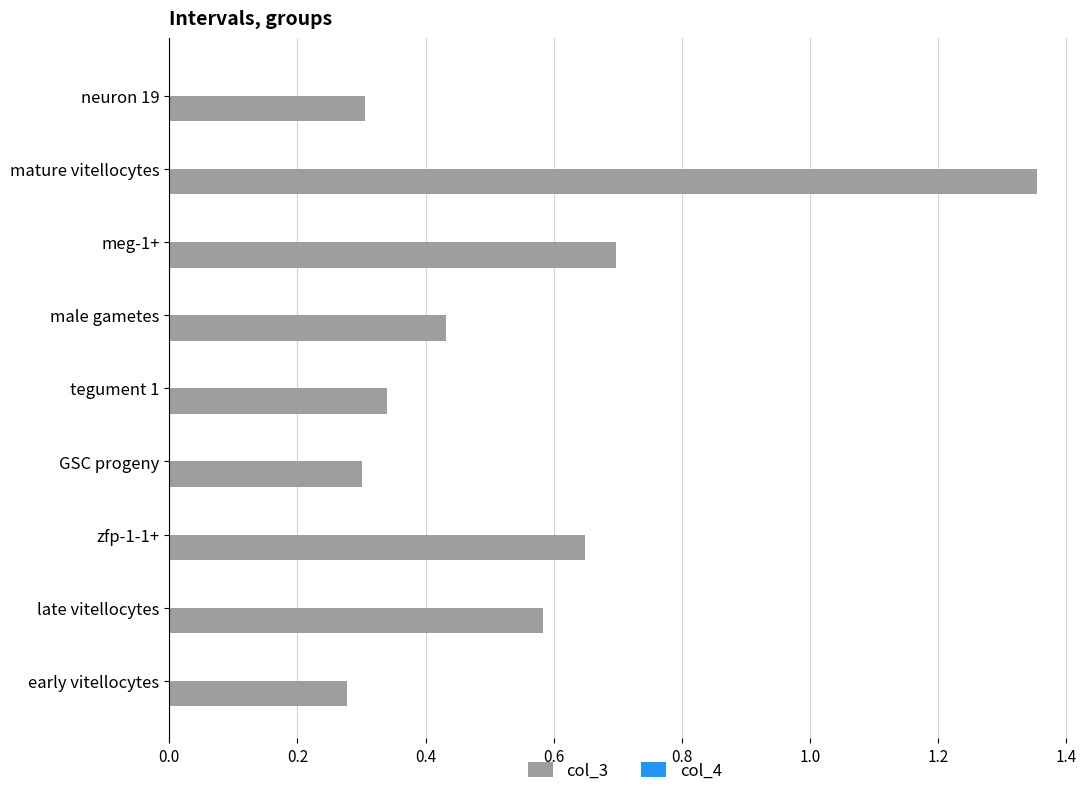

Which series has the largest total across all categories?

col_3